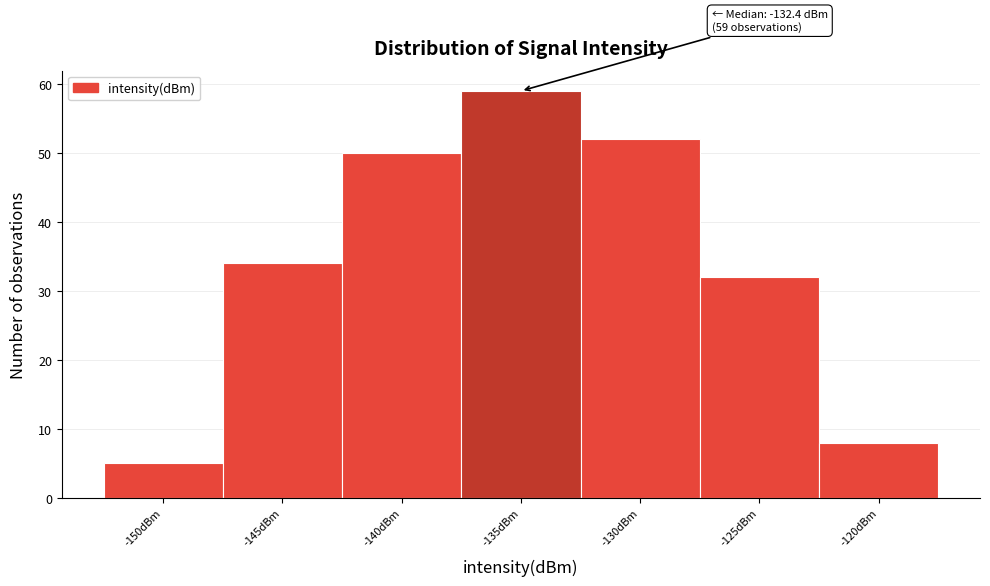

Reading left to right, extract all data points from this chart.

-150dBm=5	-145dBm=34	-140dBm=50	-135dBm=59	-130dBm=52	-125dBm=32	-120dBm=8